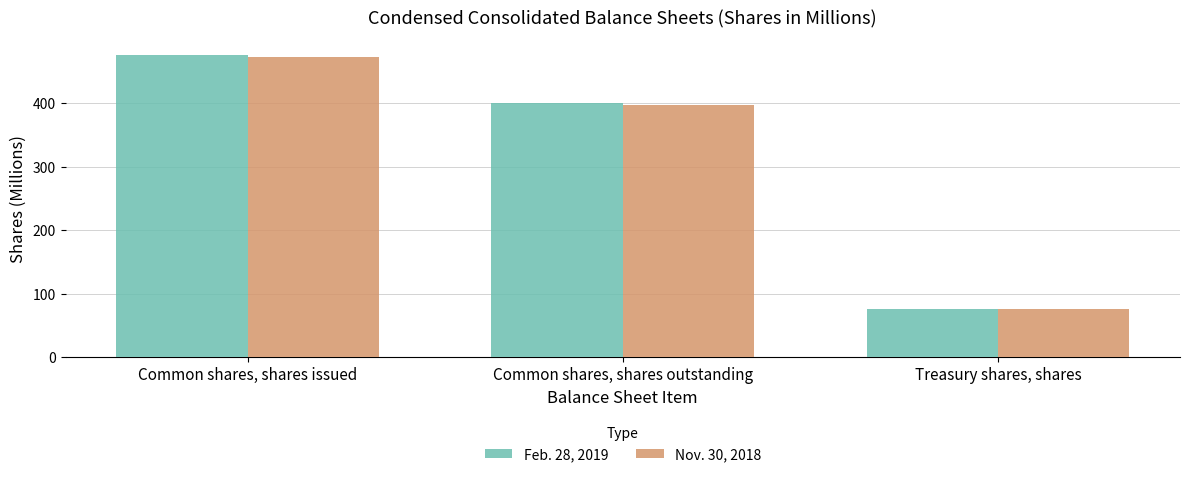

What are all the series names shown in the legend?

Feb. 28, 2019, Nov. 30, 2018